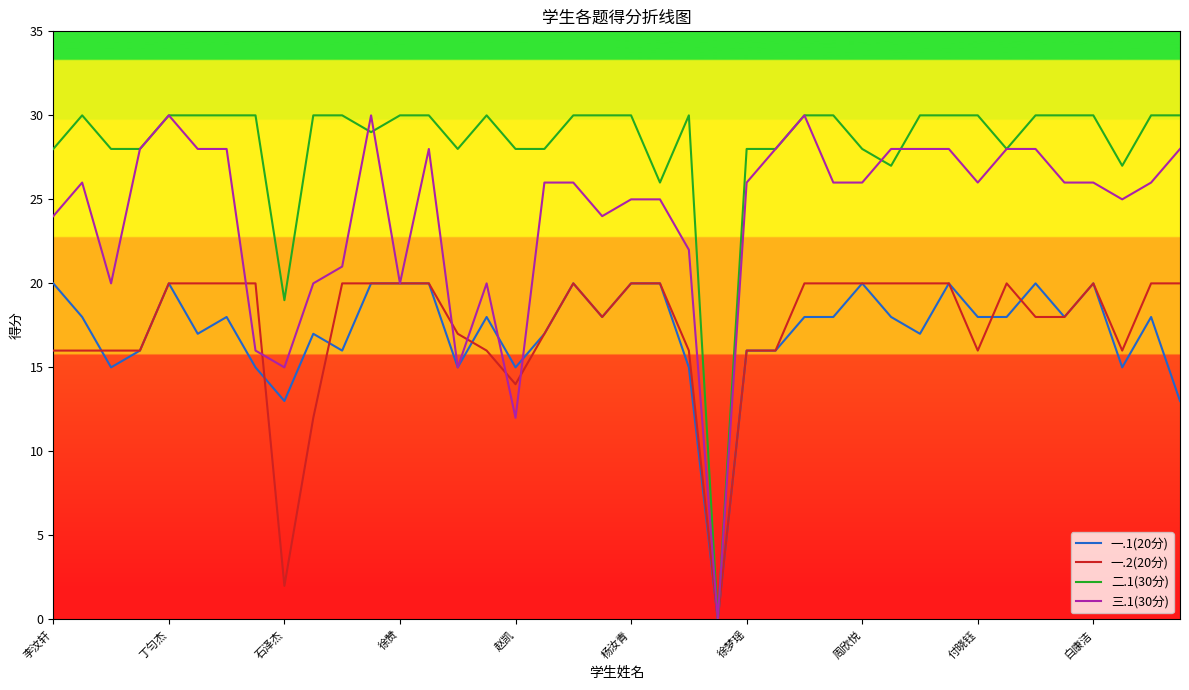

Which series has the largest total across all categories?

二.1(30分)